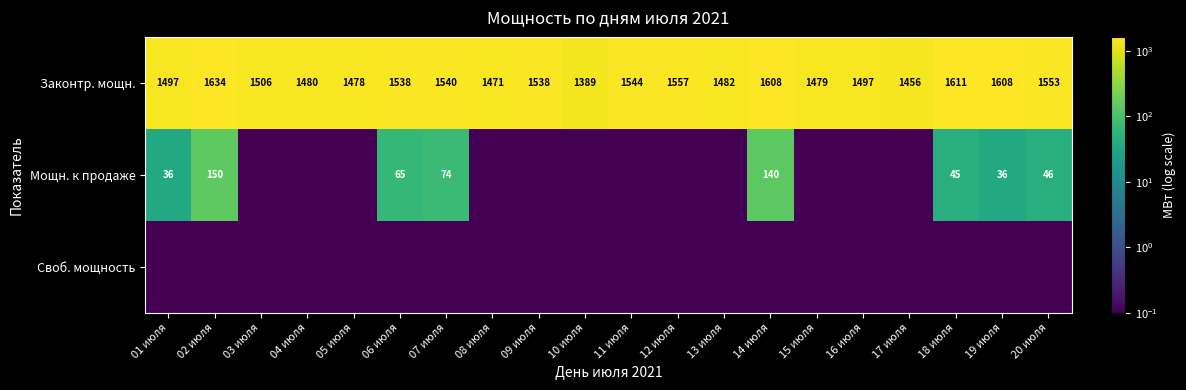

What is the highest value of the Законтр. мощн. series?

1634.0